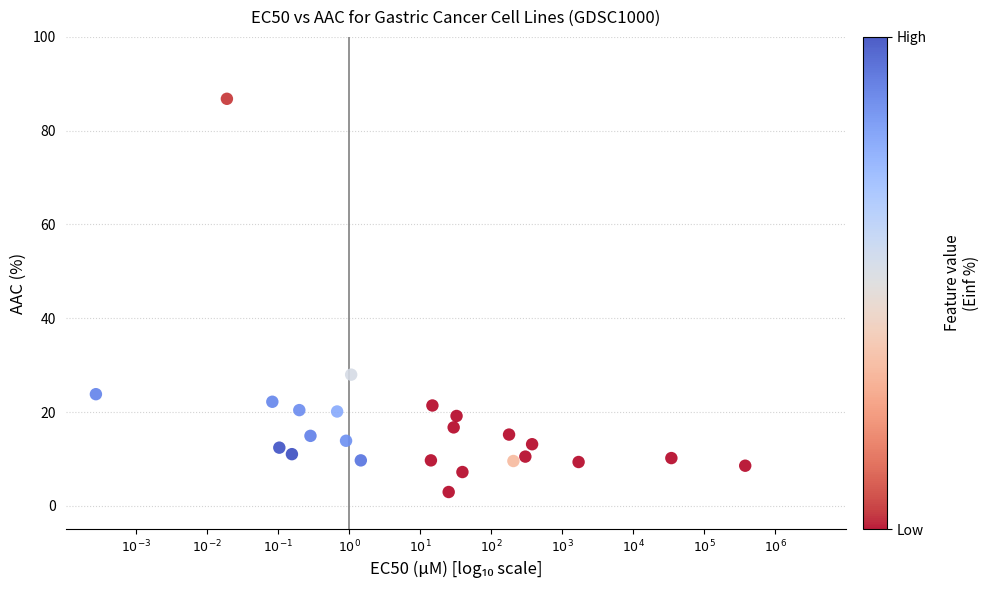

What is the range of X values (max minus min)?

9.2